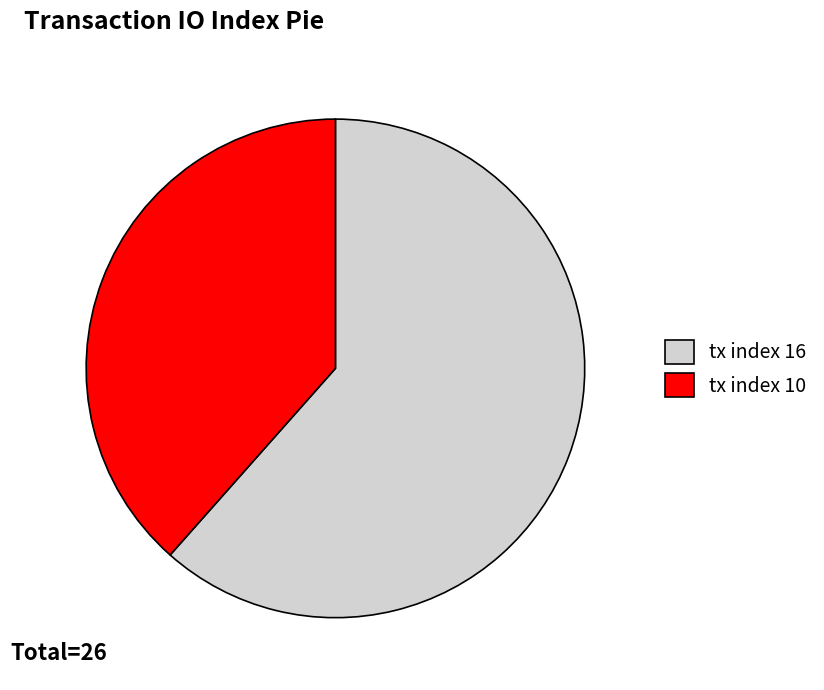

Which category accounts for the majority?

tx index 16